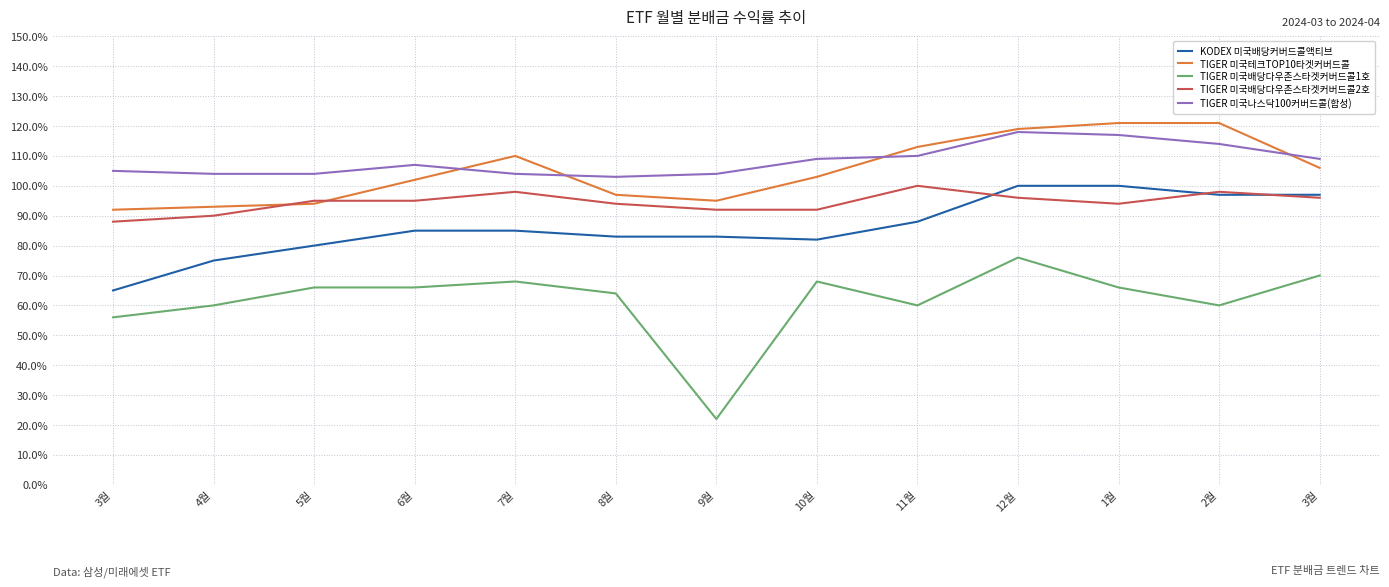

What is the difference between the second highest and minimum values in the TIGER 미국배당다우존스타겟커버드콜1호 series?

0.5